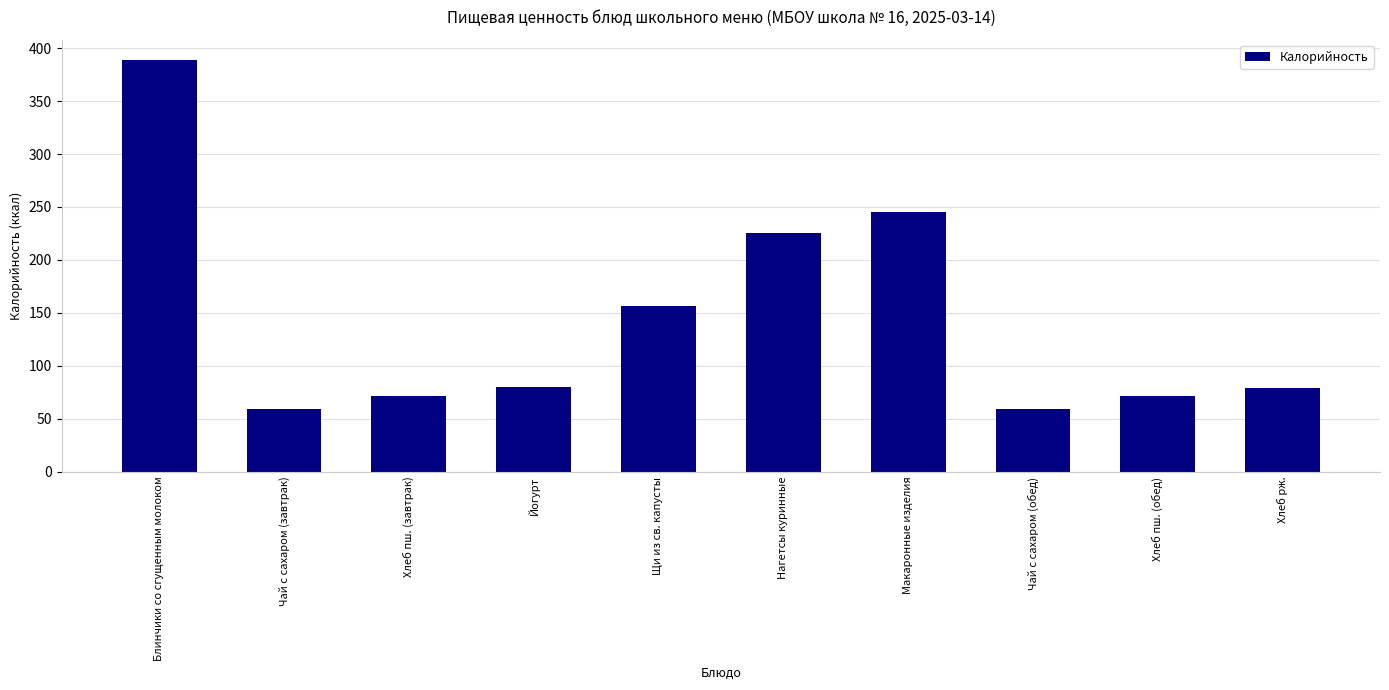

At which label is the value closest to 223?

Нагетсы куринные